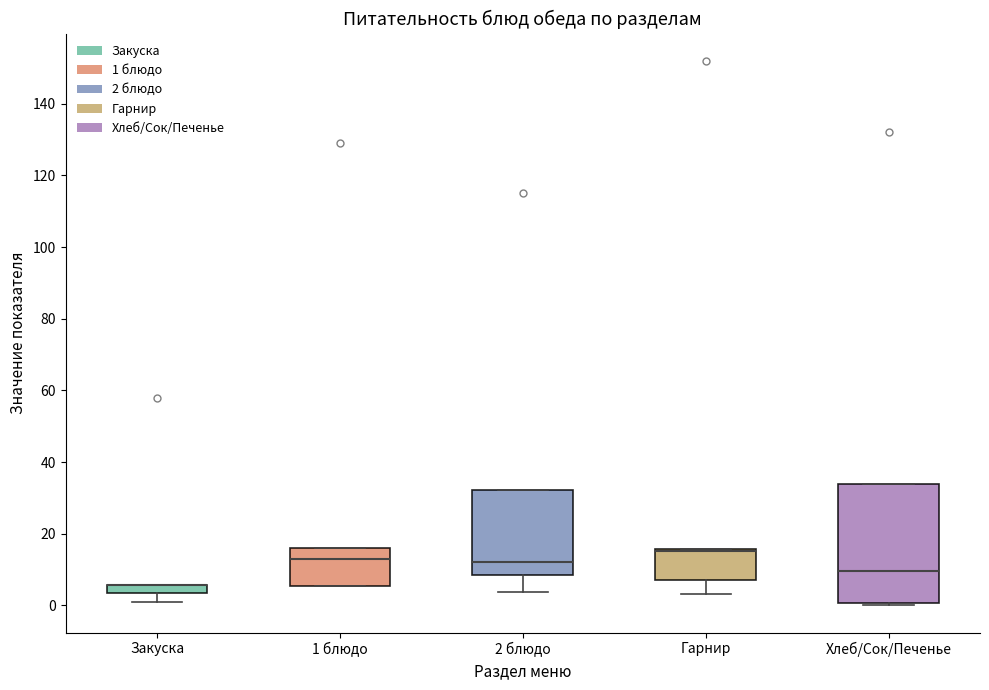

Where does the lower whisker of the box for Гарнир end on the y-axis? The values are not printed on the chart, so give them approximately, as read against the axis.

4